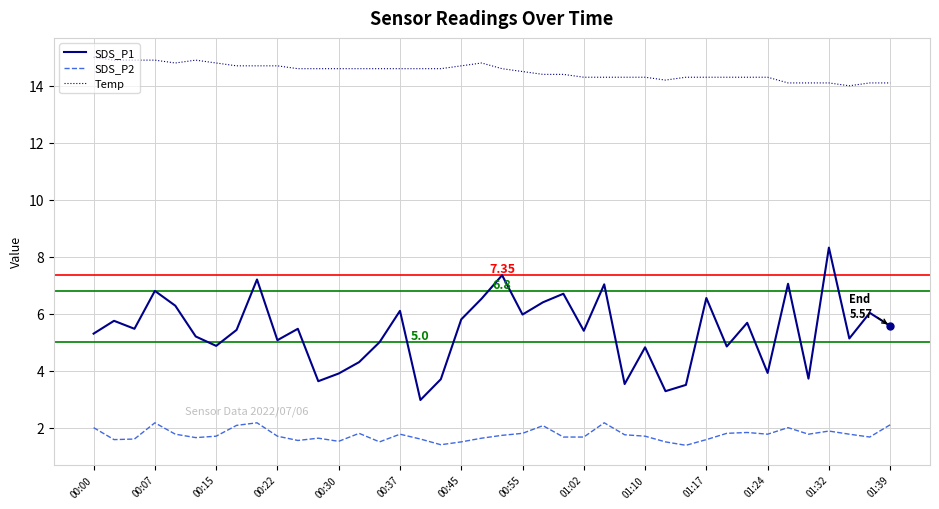

List the series in order of their peak value, lowest first.

SDS_P2, SDS_P1, Temp